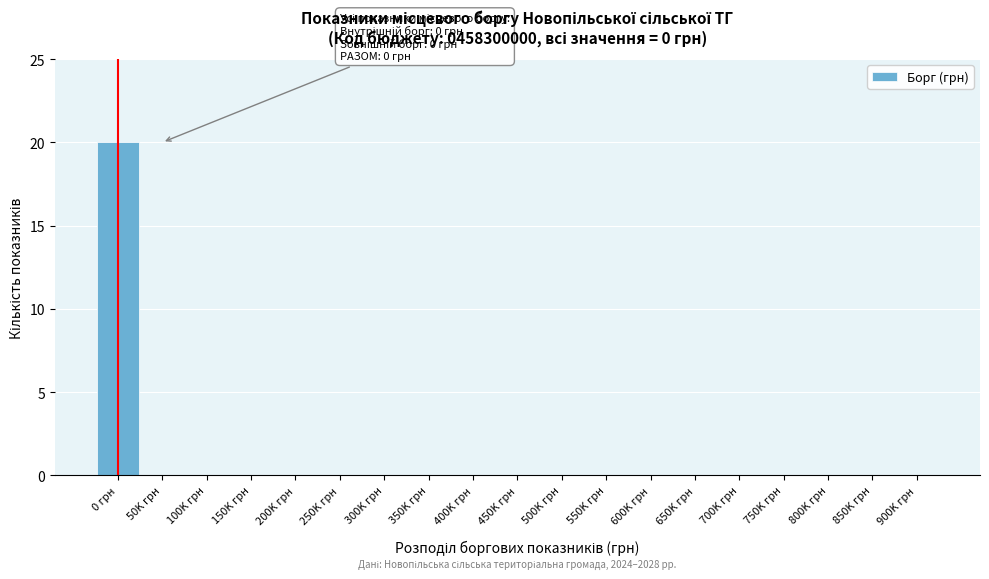

Reading left to right, what are all the values shown in this chart?

0 грн=20	50K грн=0	100K грн=0	150K грн=0	200K грн=0	250K грн=0	300K грн=0	350K грн=0	400K грн=0	450K грн=0	500K грн=0	550K грн=0	600K грн=0	650K грн=0	700K грн=0	750K грн=0	800K грн=0	850K грн=0	900K грн=0